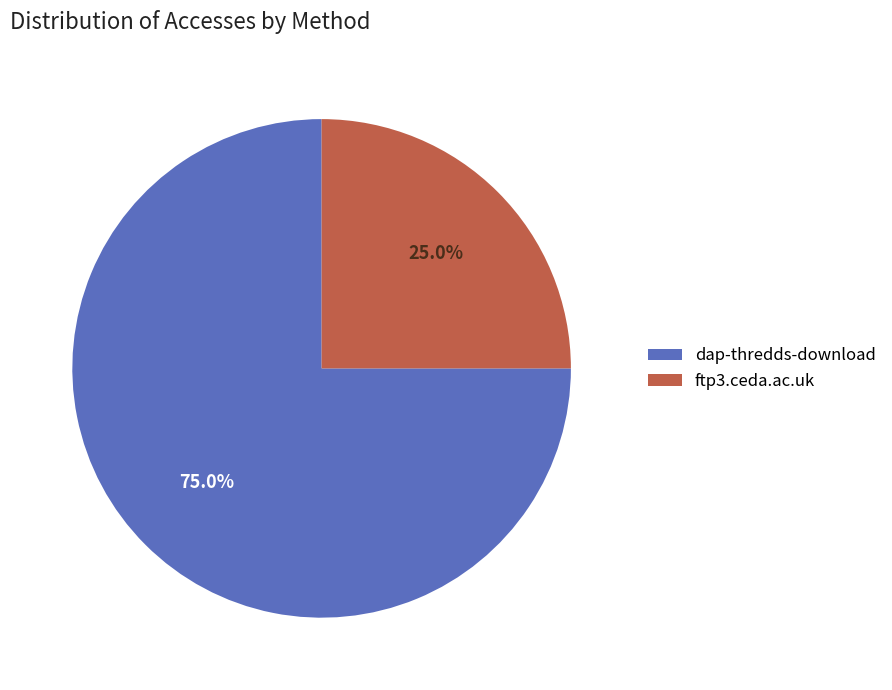

Rank the categories by value from lowest to highest.

ftp3.ceda.ac.uk, dap-thredds-download